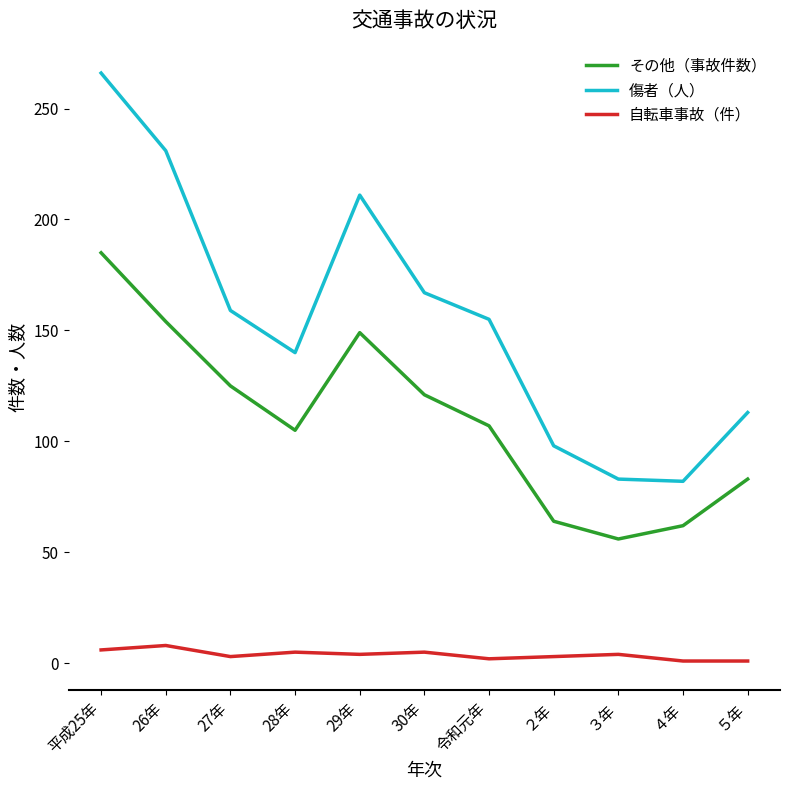

At 27年, list the series in order from smallest to largest.

自転車事故（件）, その他（事故件数）, 傷者（人）